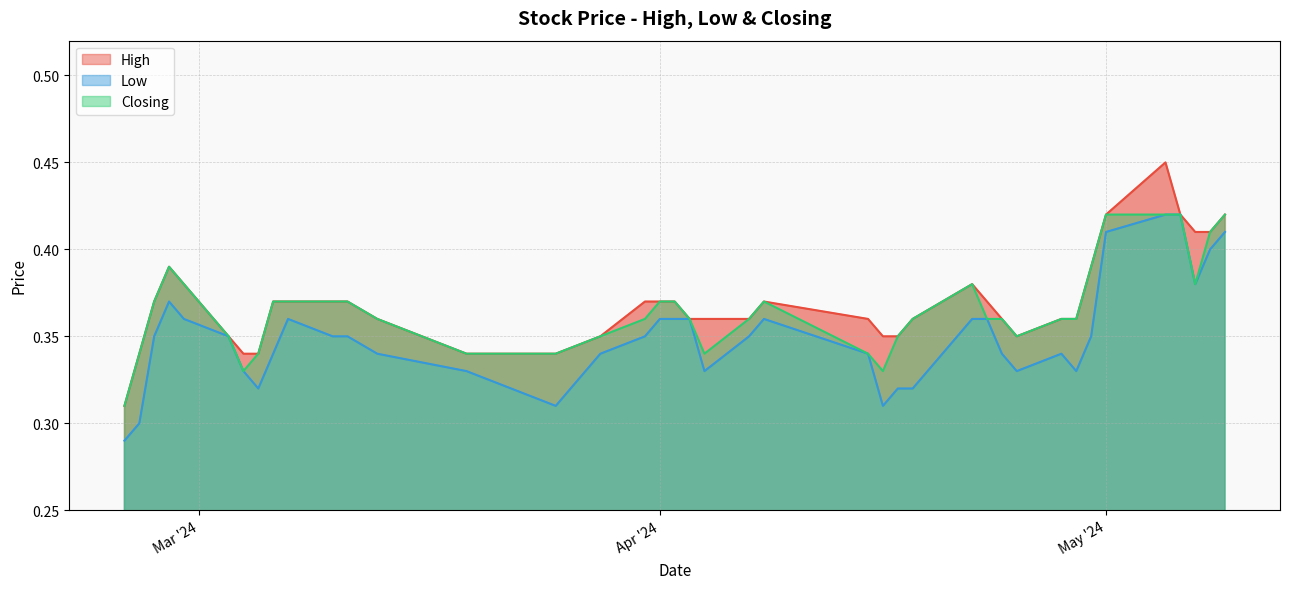

How many interior local peaks does the Low series have?

4